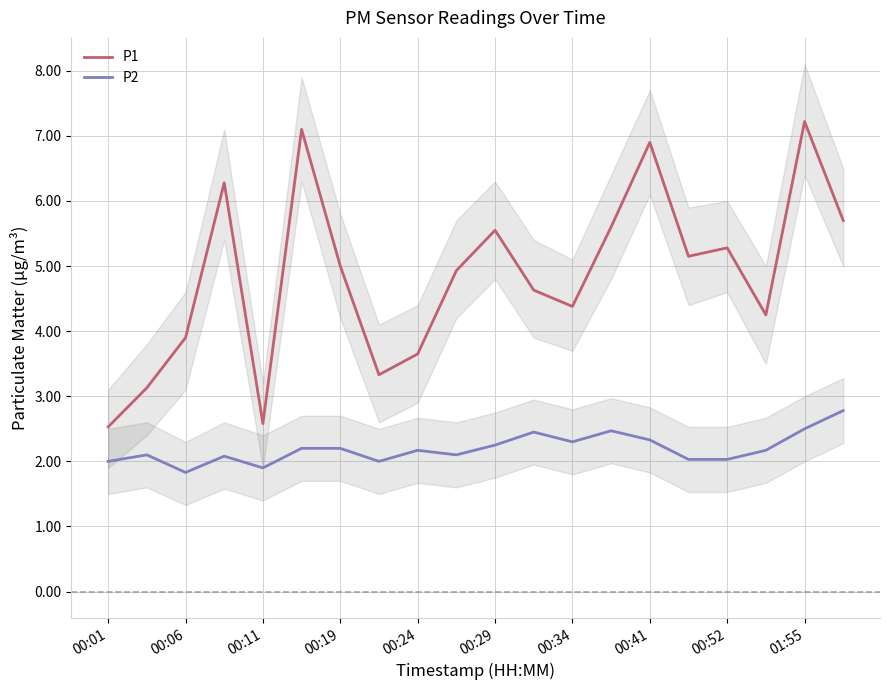

True or false: P2 and P1 cross at least once.

False